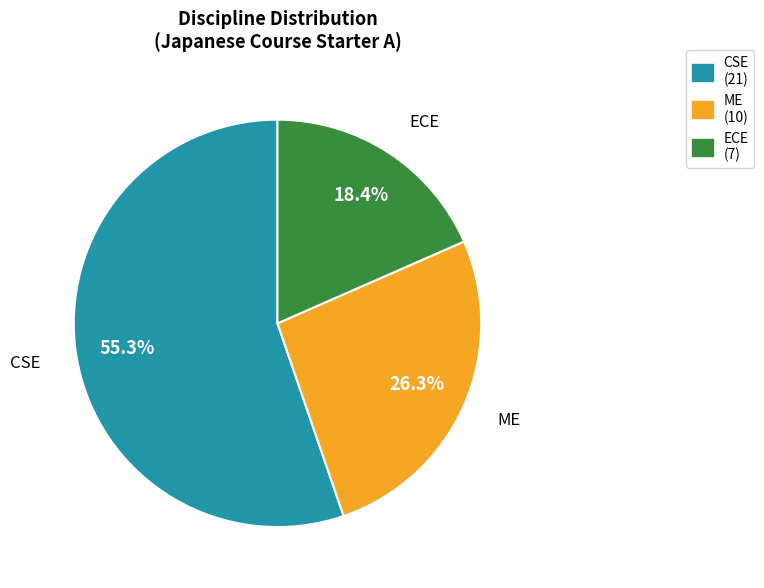

How many slices are in this pie chart?

3